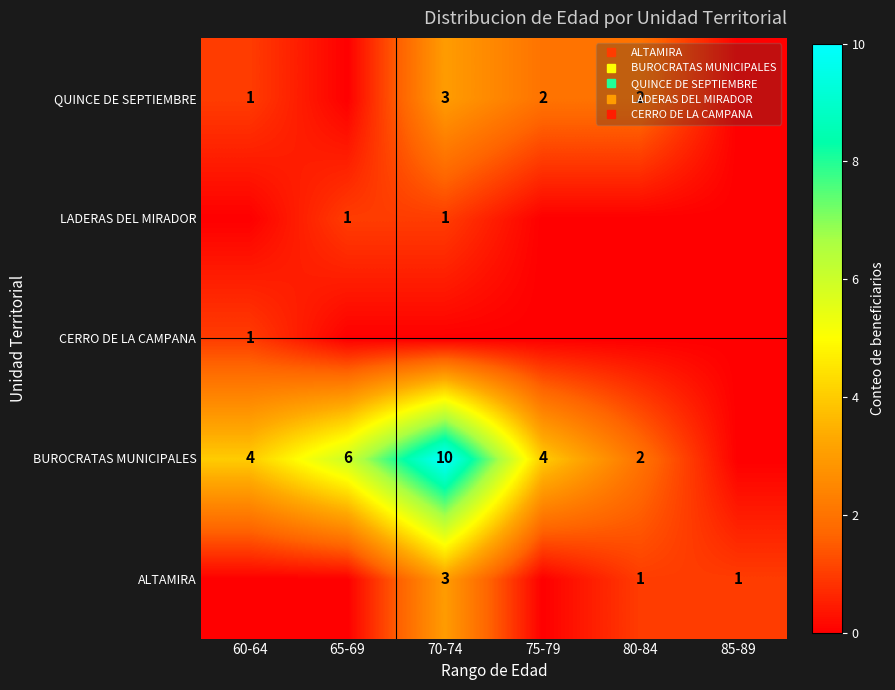

List the series in order of their peak value, highest first.

BUROCRATAS MUNICIPALES, ALTAMIRA, QUINCE DE SEPTIEMBRE, CERRO DE LA CAMPANA, LADERAS DEL MIRADOR